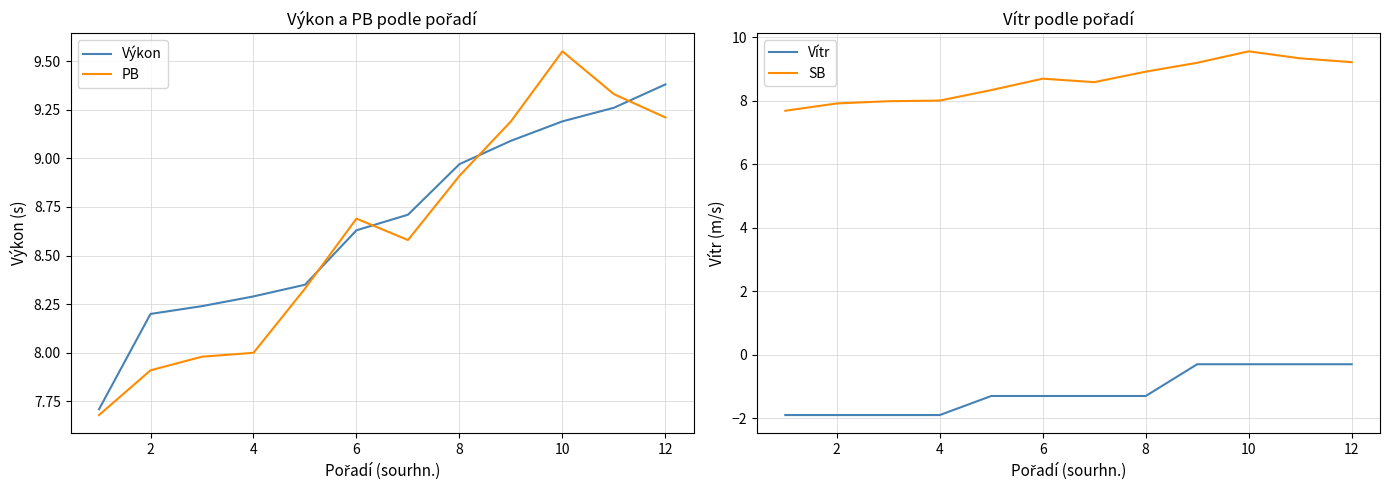

Does the chart display data point markers on the line(s)?

No